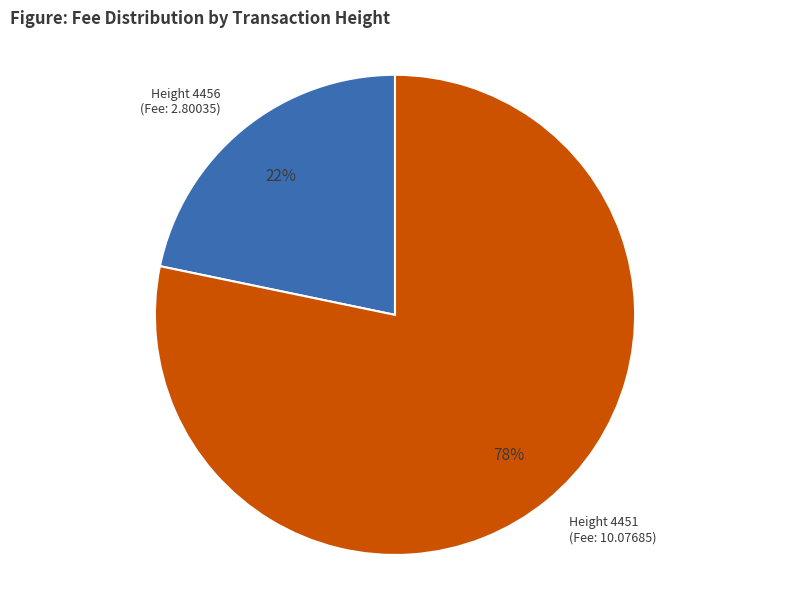

Which has a higher value, Height 4456 (Fee: 2.80035) or Height 4451 (Fee: 10.07685)?

Height 4451 (Fee: 10.07685)